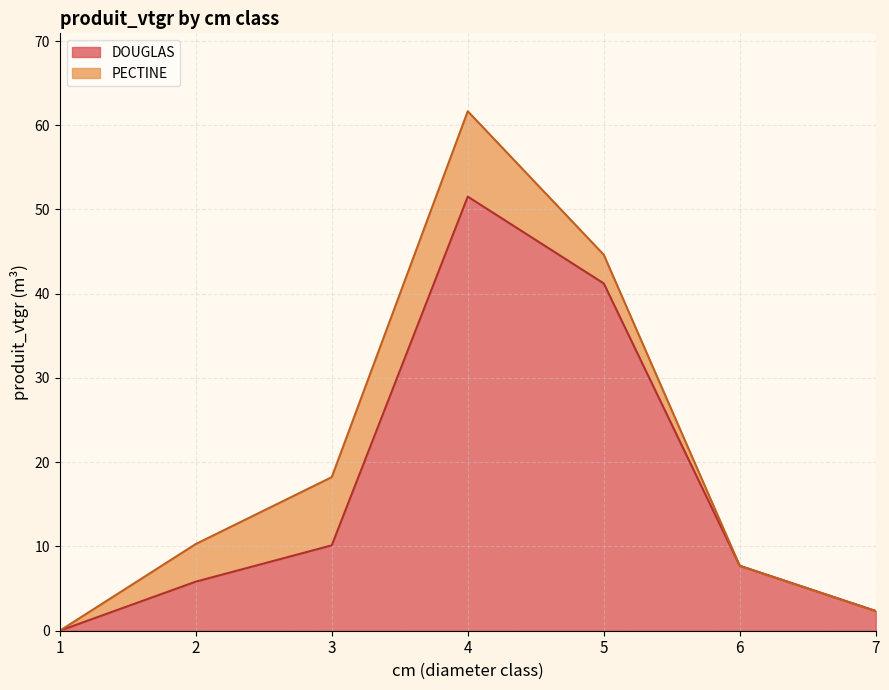

How many points are higher than both their immediate neighbors (excluding endpoints)?

1